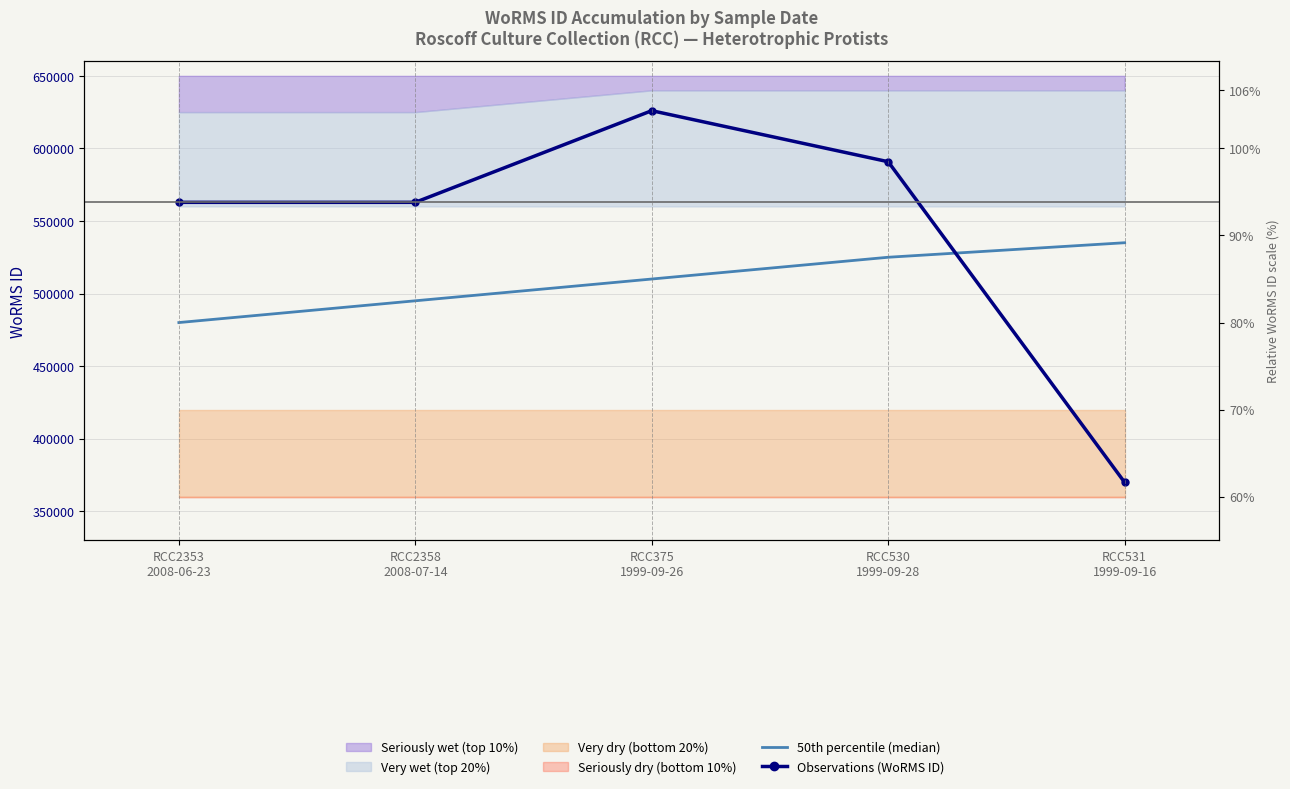

True or false: 50th percentile (median) has more than 2 points higher than both neighbors.

False